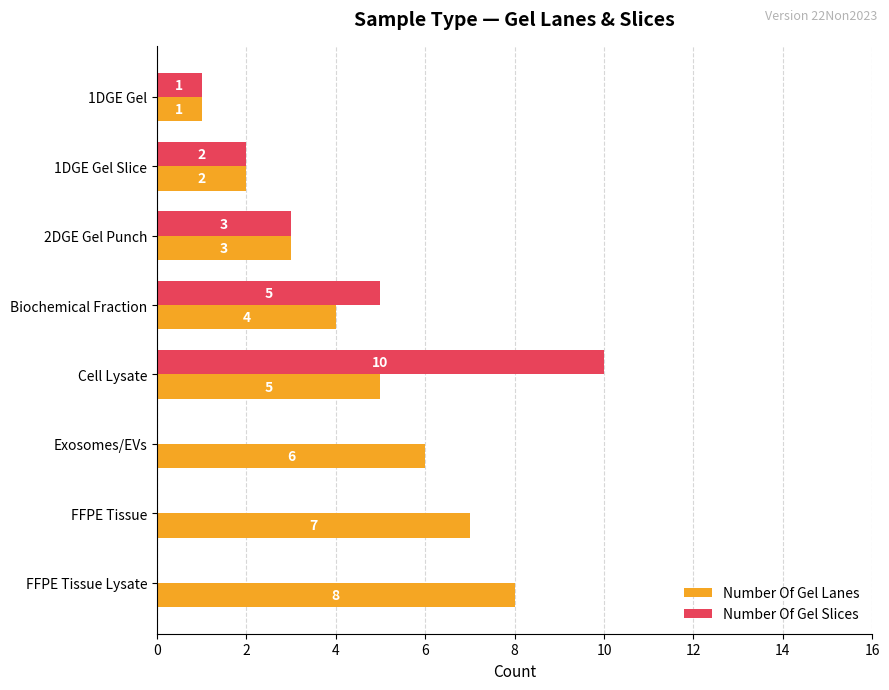

Between Cell Lysate and FFPE Tissue Lysate, which series saw the biggest shift?

Number Of Gel Slices